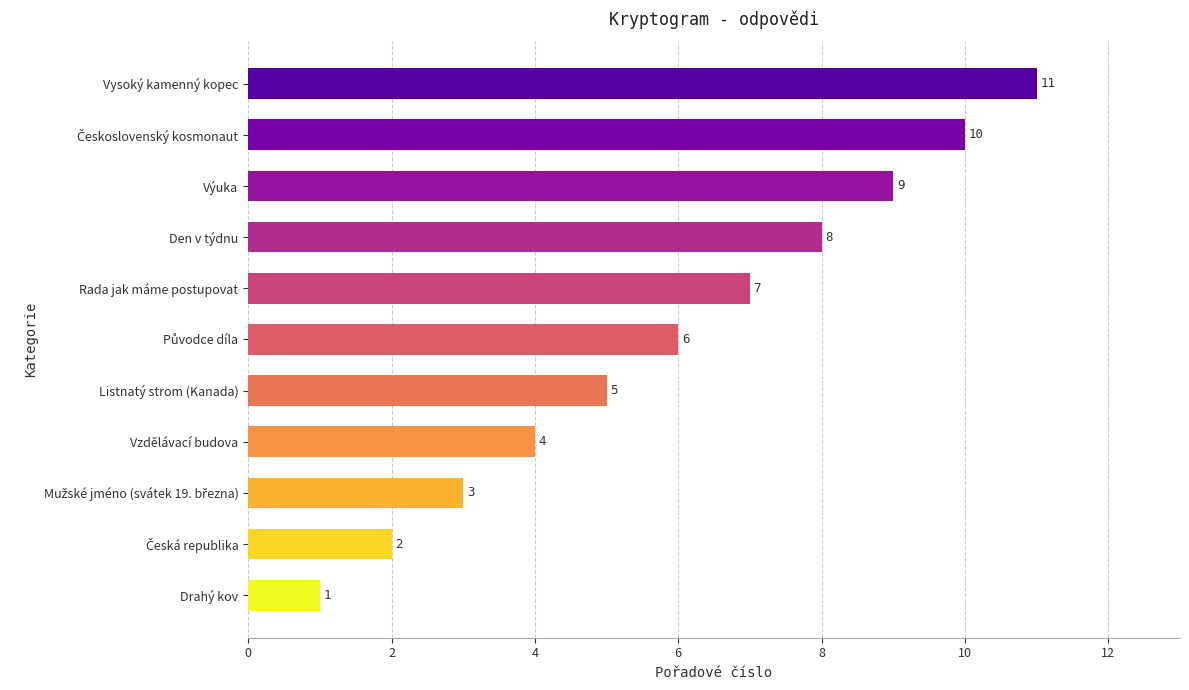

Is it true that the value at Vzdělávací budova is 6?

False